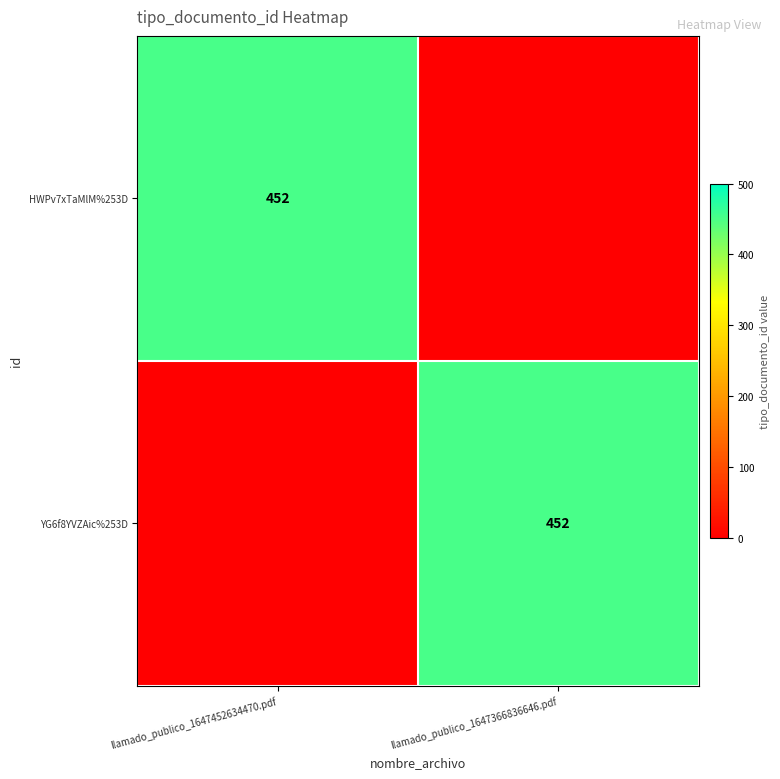

The value of HWPv7xTaMlM%253D at llamado_publico_1647452634470.pdf is 452. True or false?

True